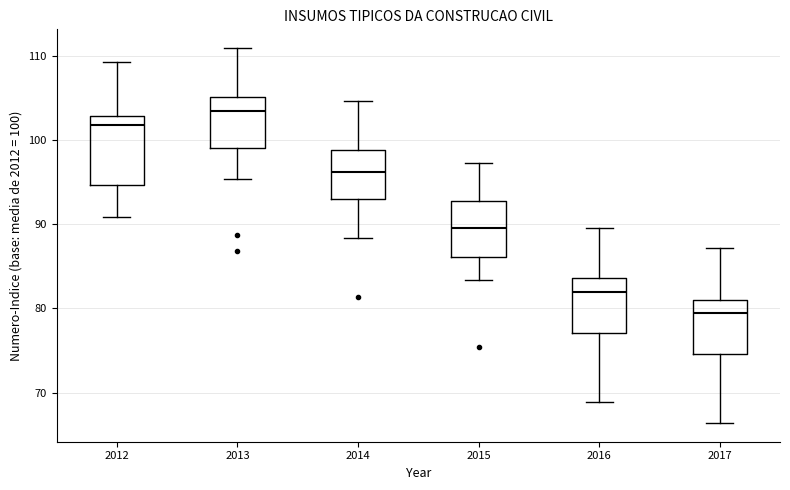

Reading left to right, transcribe this box plot: for each box, give where its median line is, the range the box spans, and where its two whiskers end, as read against the y-axis. The values are not printed on the chart, so give them approximately, as read against the axis.

2012: median 102, box 95 to 103, whiskers 91 to 109
2013: median 103, box 99 to 105, whiskers 95 to 111
2014: median 96, box 93 to 99, whiskers 88 to 105
2015: median 90, box 86 to 93, whiskers 83 to 97
2016: median 82, box 77 to 84, whiskers 69 to 90
2017: median 80, box 75 to 81, whiskers 66 to 87